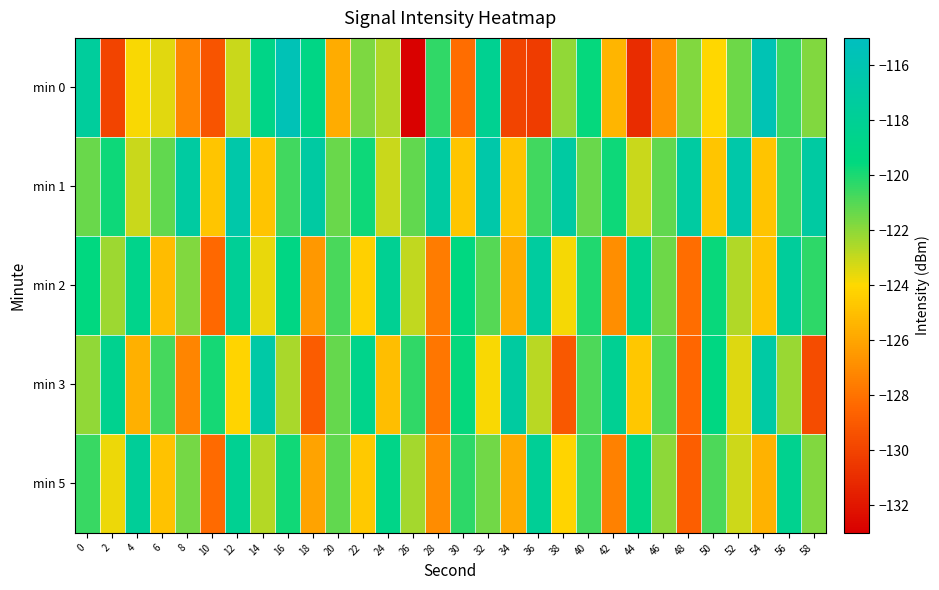

List the series in order of their peak value, lowest first.

min 5, min 2, min 3, min 1, min 0